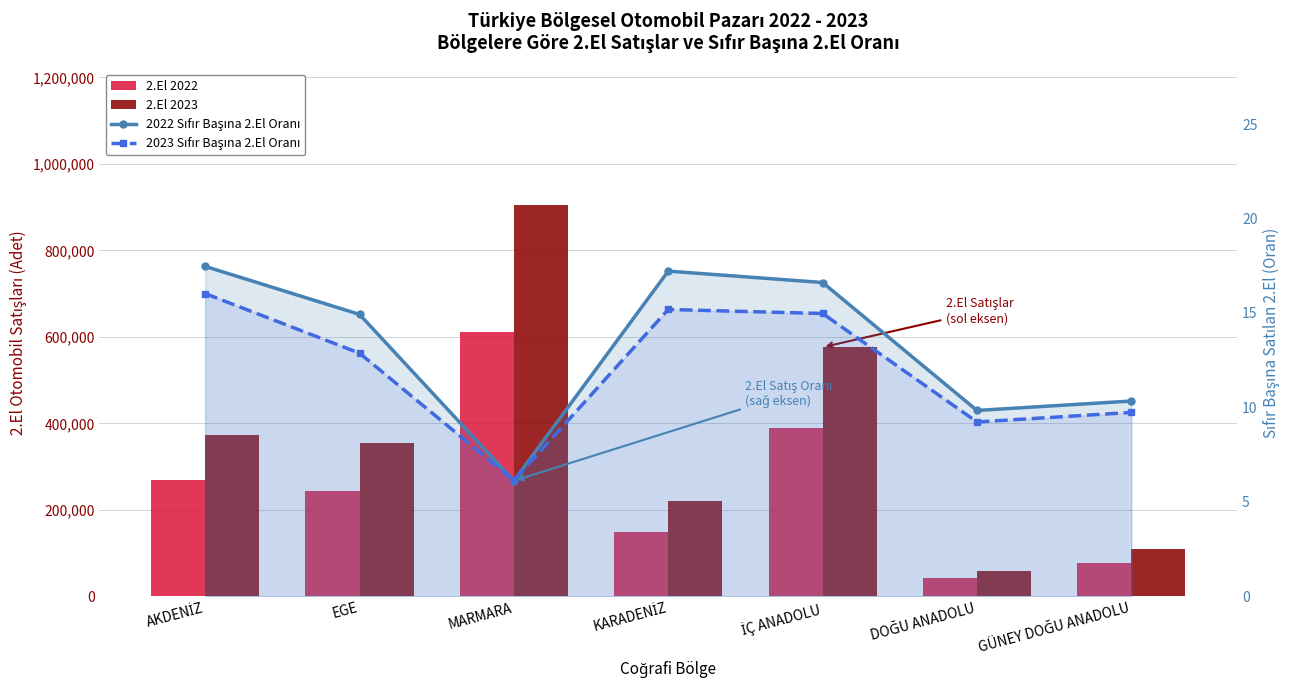

Does the chart contain stacked bars?

No